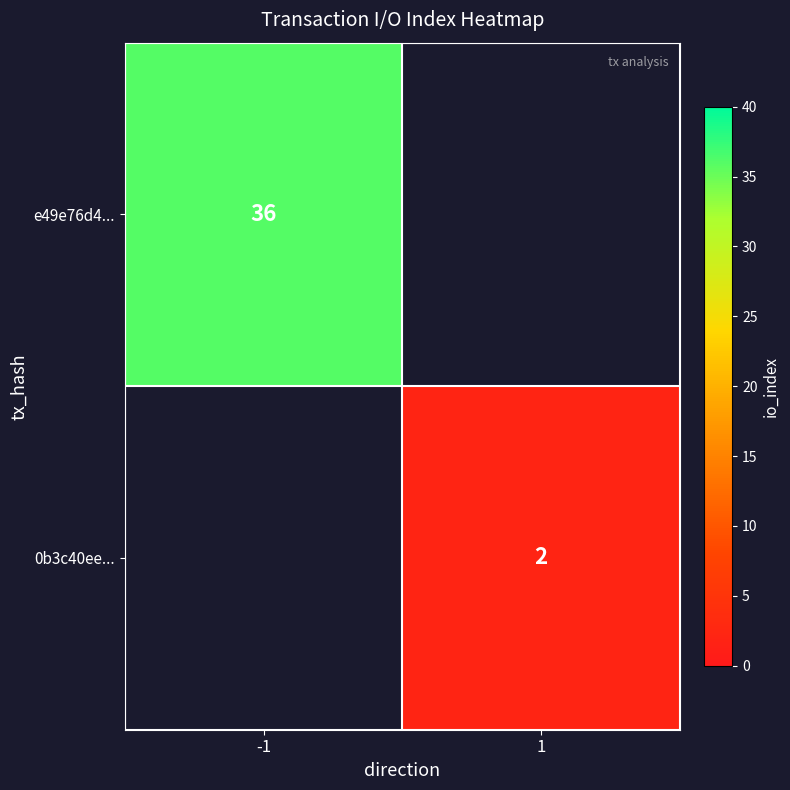

At which category is the sum across all series the highest?

-1